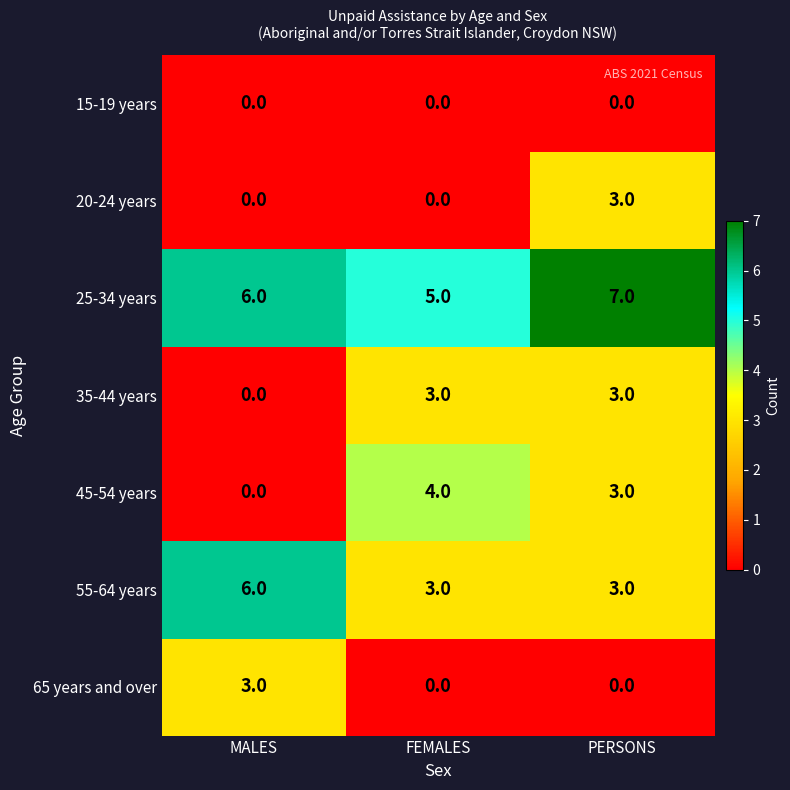

Reading left to right, transcribe all the data shown in this chart.

15-19 years: MALES=0	FEMALES=0	PERSONS=0
20-24 years: MALES=0	FEMALES=0	PERSONS=3
25-34 years: MALES=6	FEMALES=5	PERSONS=7
35-44 years: MALES=0	FEMALES=3	PERSONS=3
45-54 years: MALES=0	FEMALES=4	PERSONS=3
55-64 years: MALES=6	FEMALES=3	PERSONS=3
65 years and over: MALES=3	FEMALES=0	PERSONS=0